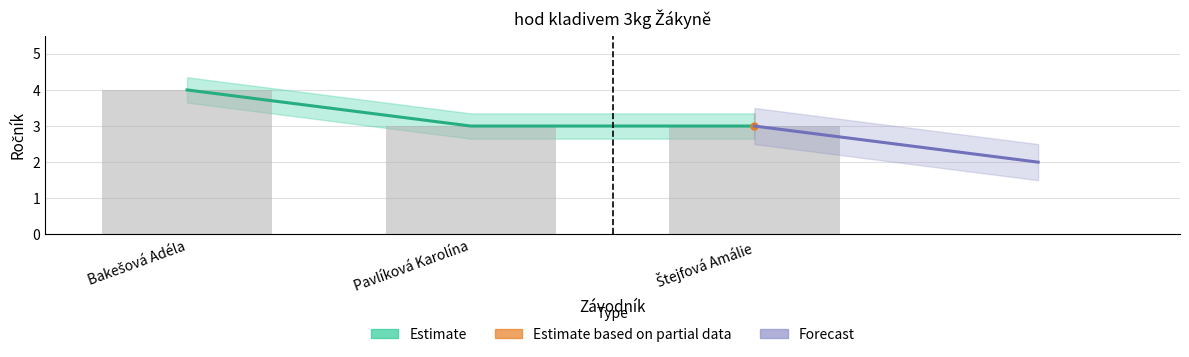

True or false: the data shows 4 at Bakešová Adéla.

True